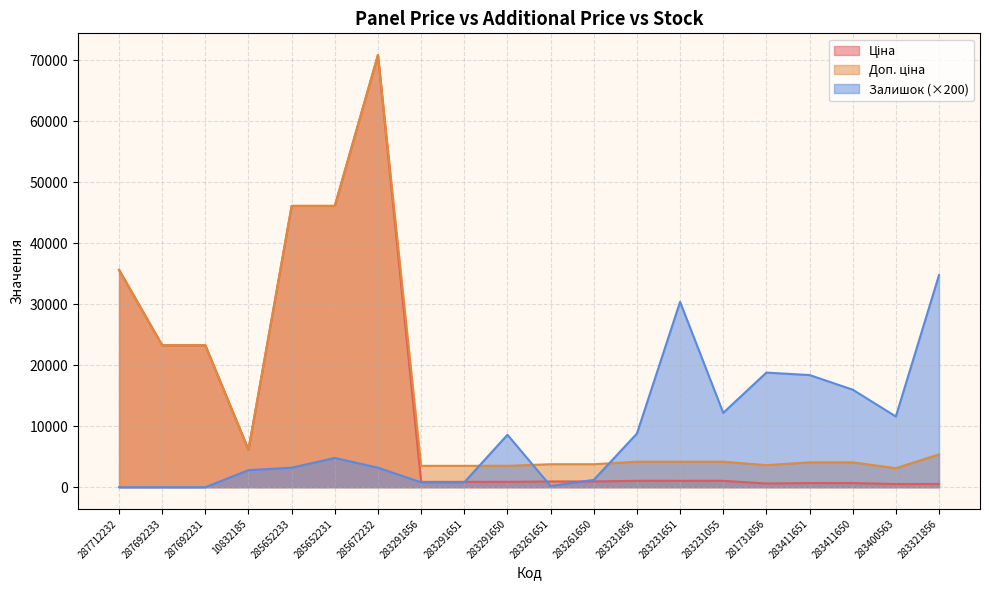

At which category does the chart reach its peak across all series?

285672232